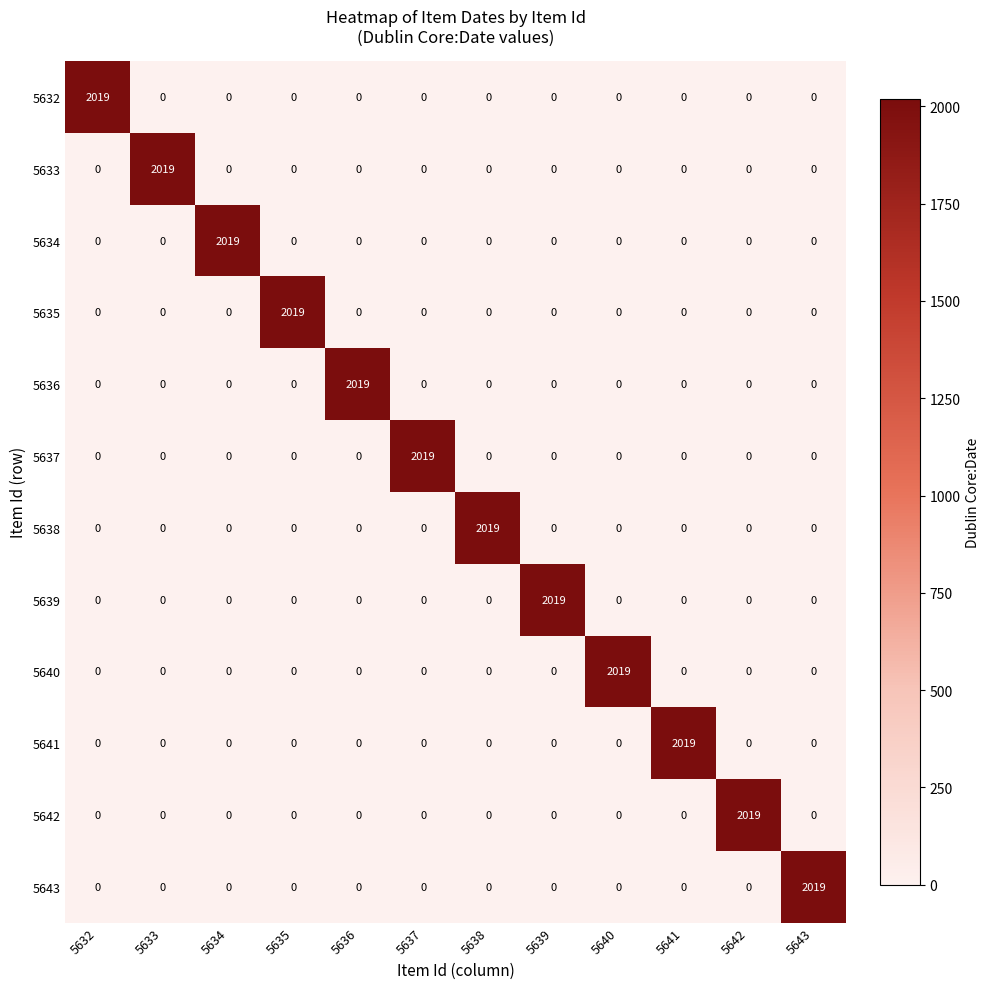

Is it true that 5642 equals 0 at 5637?

True